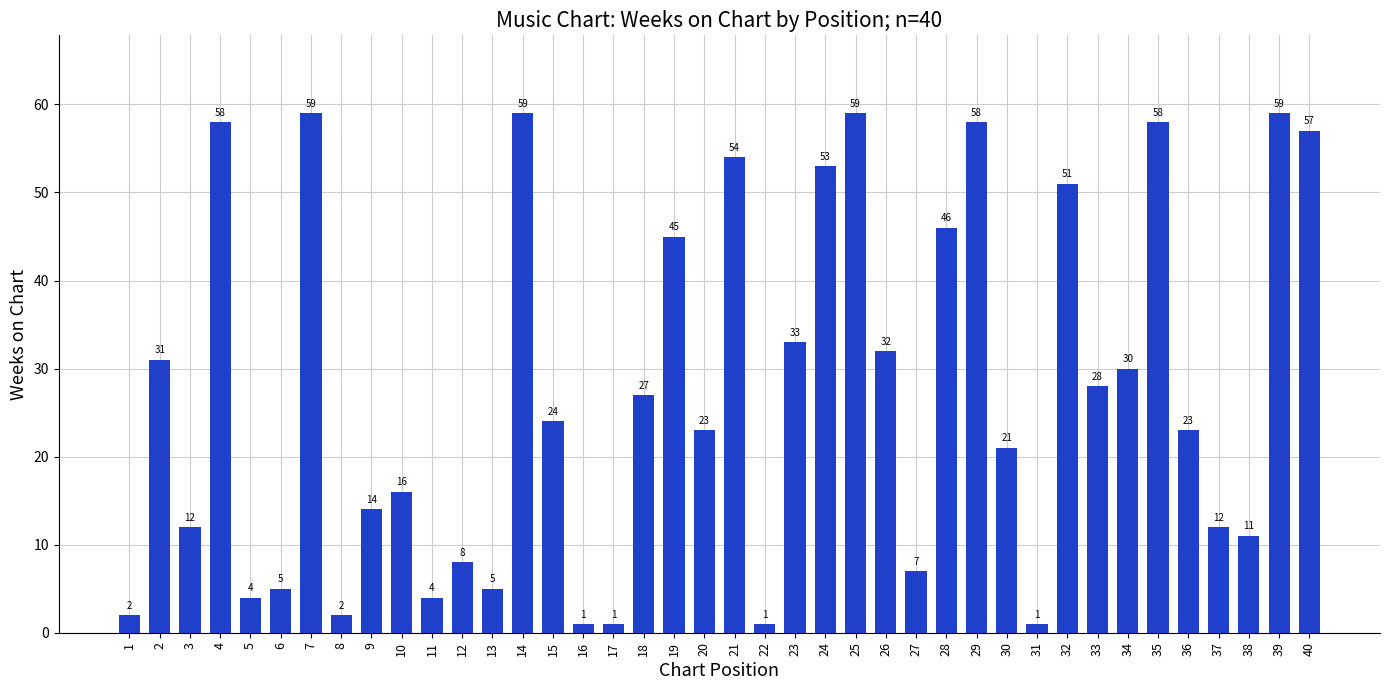

Reading left to right, transcribe all the data shown in this chart.

1=2	2=31	3=12	4=58	5=4	6=5	7=59	8=2	9=14	10=16	11=4	12=8	13=5	14=59	15=24	16=1	17=1	18=27	19=45	20=23	21=54	22=1	23=33	24=53	25=59	26=32	27=7	28=46	29=58	30=21	31=1	32=51	33=28	34=30	35=58	36=23	37=12	38=11	39=59	40=57